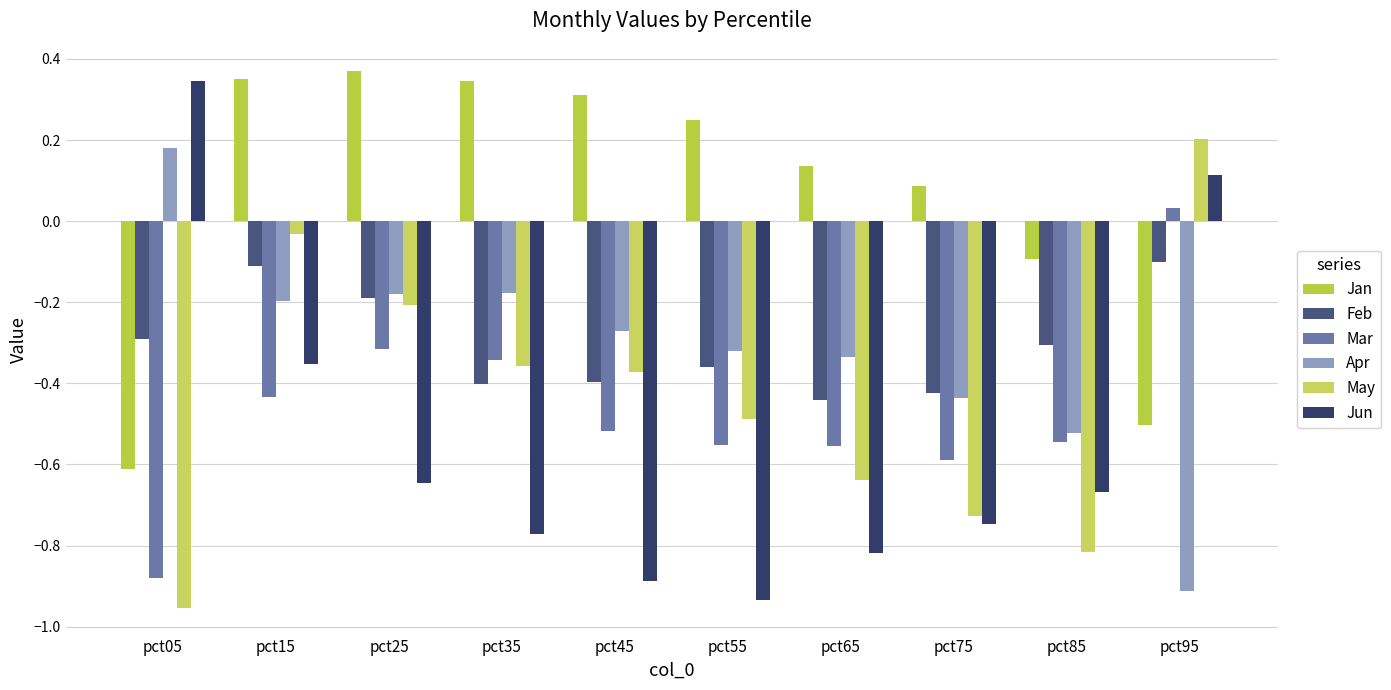

What is the value of the Apr bar at the 3rd from the left?

-0.2